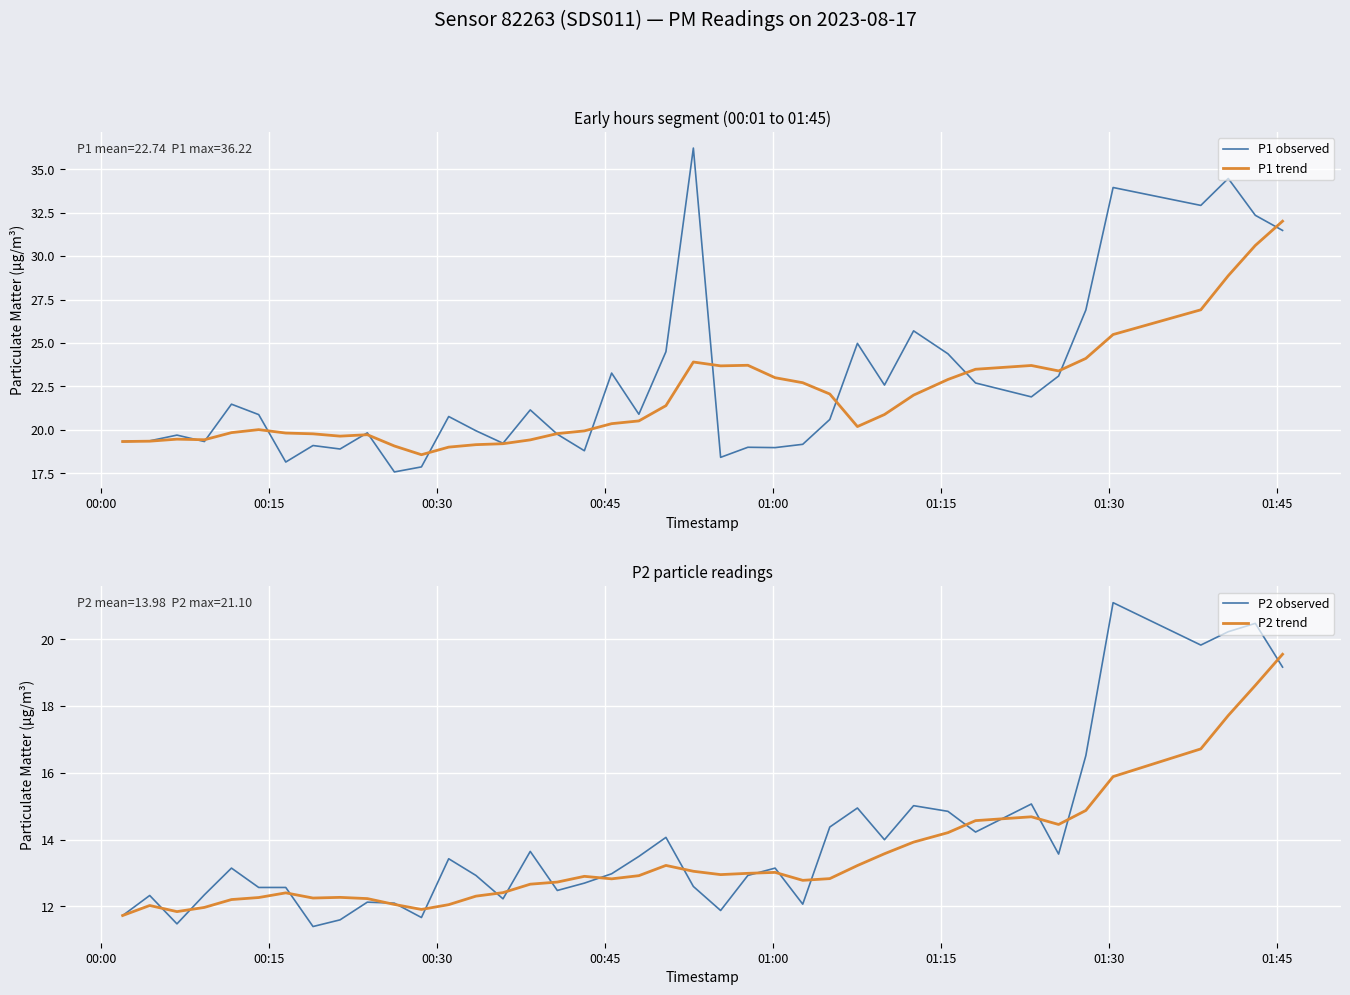

Which series has the largest total across all categories?

P1 observed